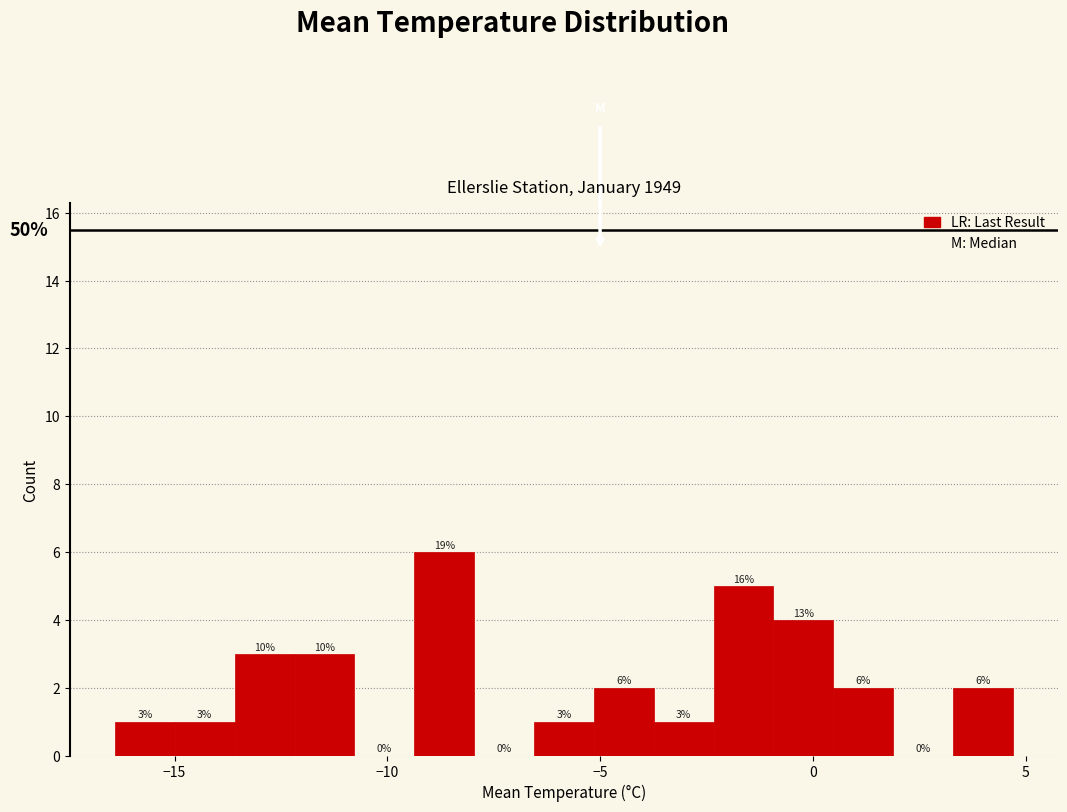

Read against the x-axis, roughly where is the centre of the tallest bar?

-8.5